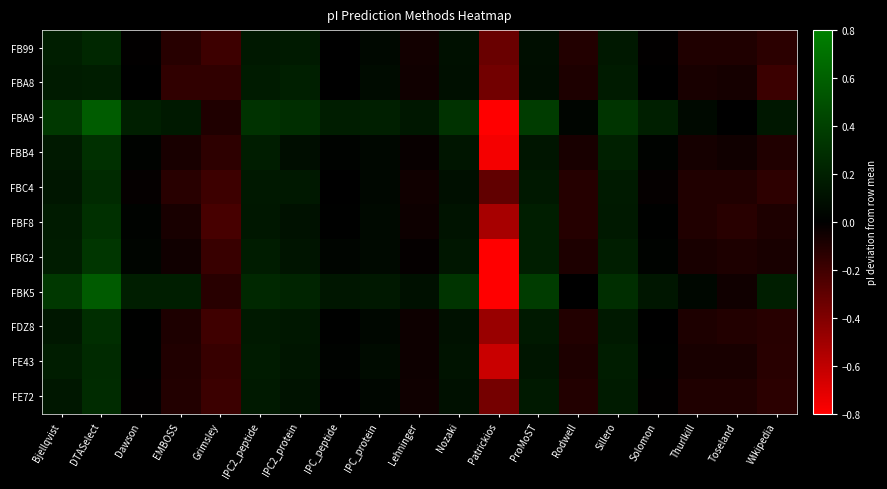

Which has a higher value, Thurlkill or Lehninger?

Lehninger